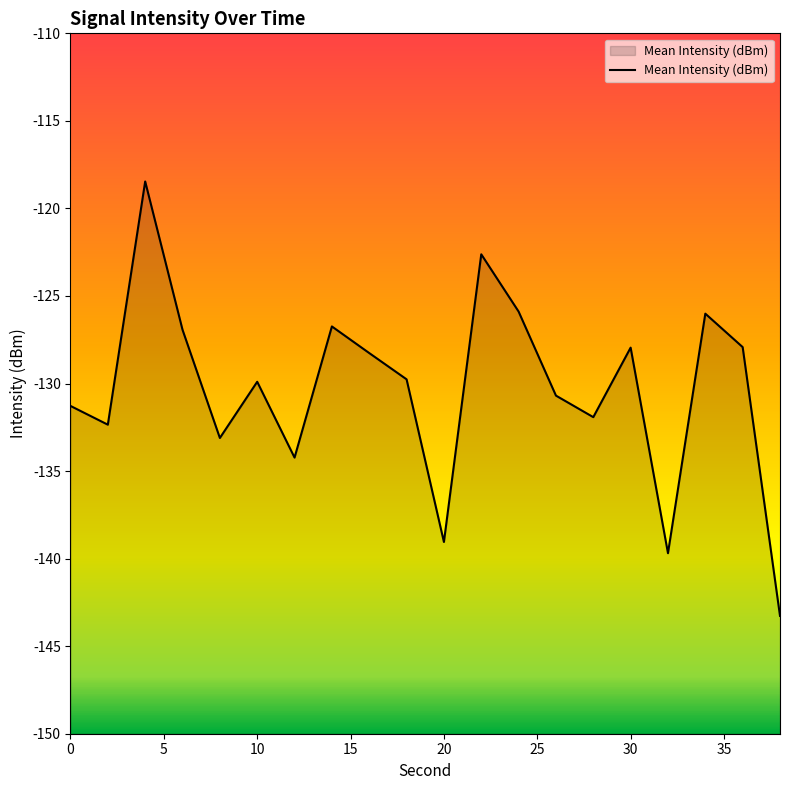

The value at 0 is -131.3. True or false?

True